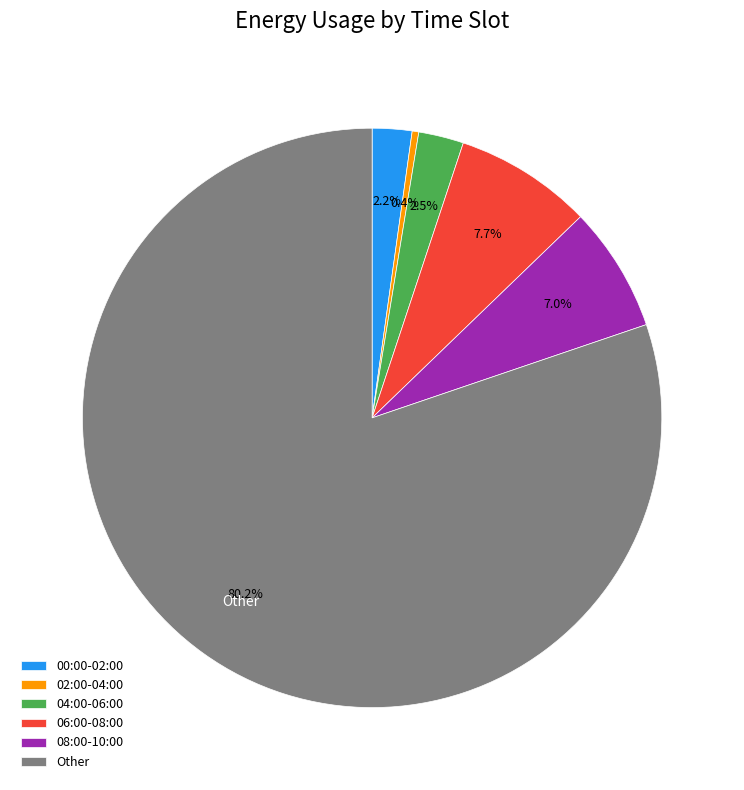

What is the majority slice?

Other